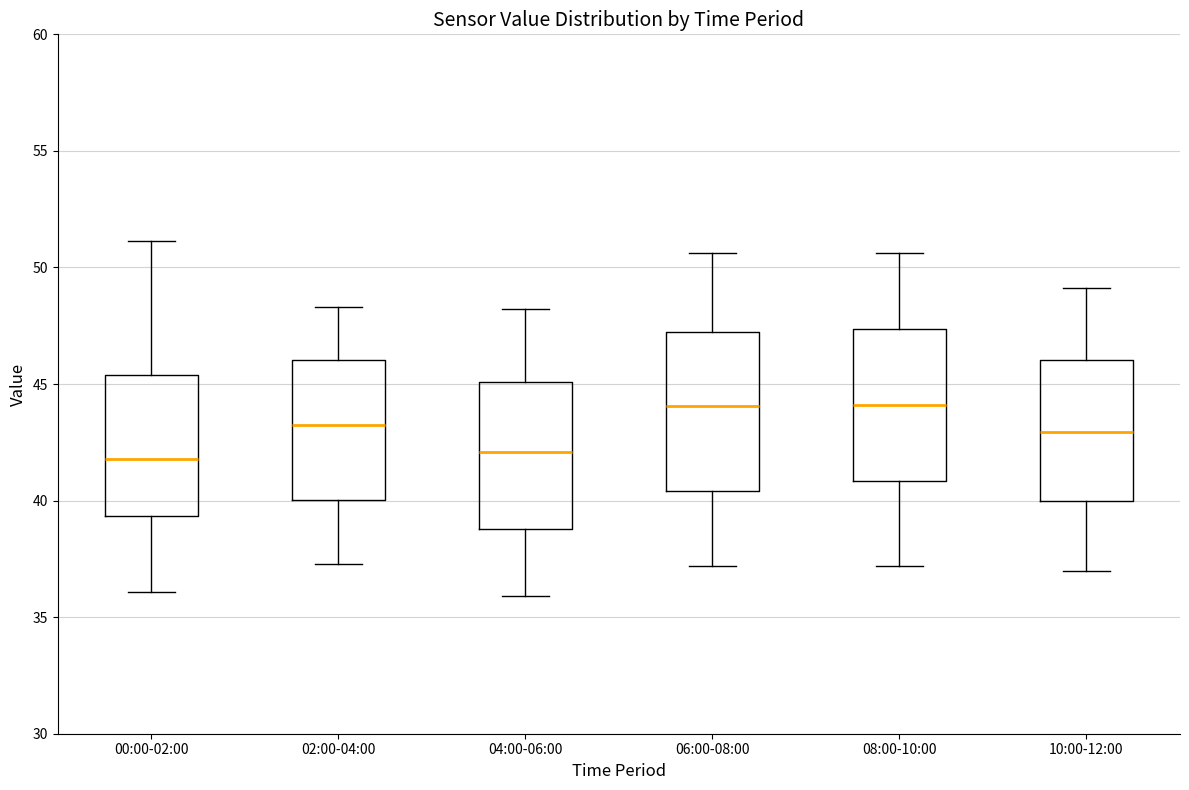

Reading left to right, transcribe this box plot: for each box, give where its median line is, the range the box spans, and where its two whiskers end, as read against the y-axis. The values are not printed on the chart, so give them approximately, as read against the axis.

00:00-02:00: median 42.0, box 39.5 to 45.5, whiskers 36.0 to 51.0
02:00-04:00: median 43.5, box 40.0 to 46.0, whiskers 37.5 to 48.5
04:00-06:00: median 42.0, box 39.0 to 45.0, whiskers 36.0 to 48.0
06:00-08:00: median 44.0, box 40.5 to 47.0, whiskers 37.0 to 50.5
08:00-10:00: median 44.0, box 41.0 to 47.5, whiskers 37.0 to 50.5
10:00-12:00: median 43.0, box 40.0 to 46.0, whiskers 37.0 to 49.0